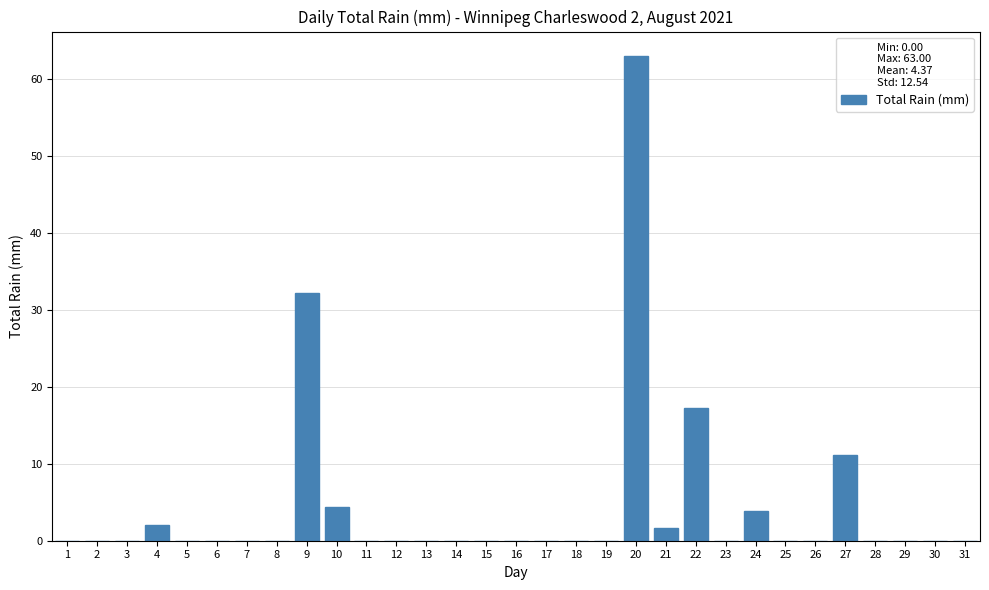

What is the maximum value shown in the chart?

63.0